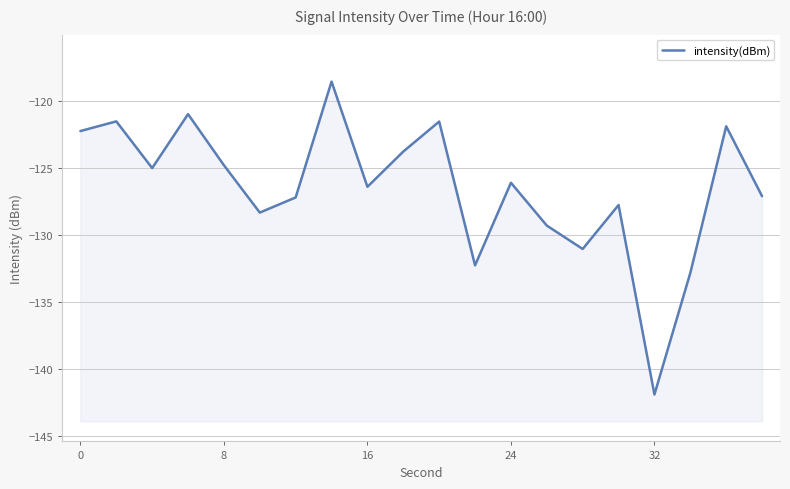

Reading left to right, extract all data points from this chart.

-122.2	-121.5	-125.0	-121.0	-124.8	-128.3	-127.2	-118.5	-126.4	-123.8	-121.5	-132.3	-126.1	-129.3	-131.1	-127.8	-141.9	-132.8	-121.9	-127.1